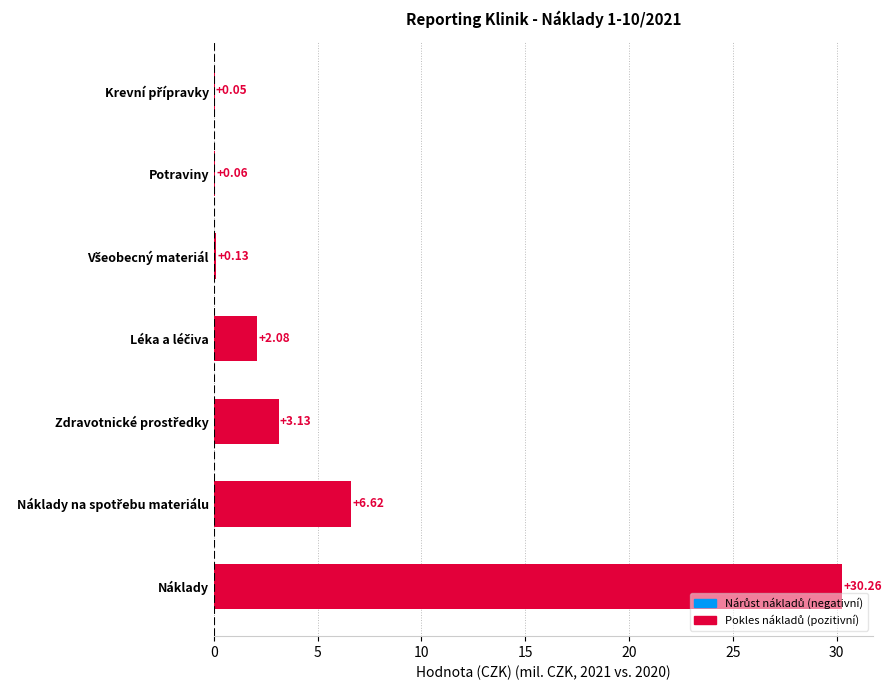

Which label corresponds to the largest value in the chart?

Náklady